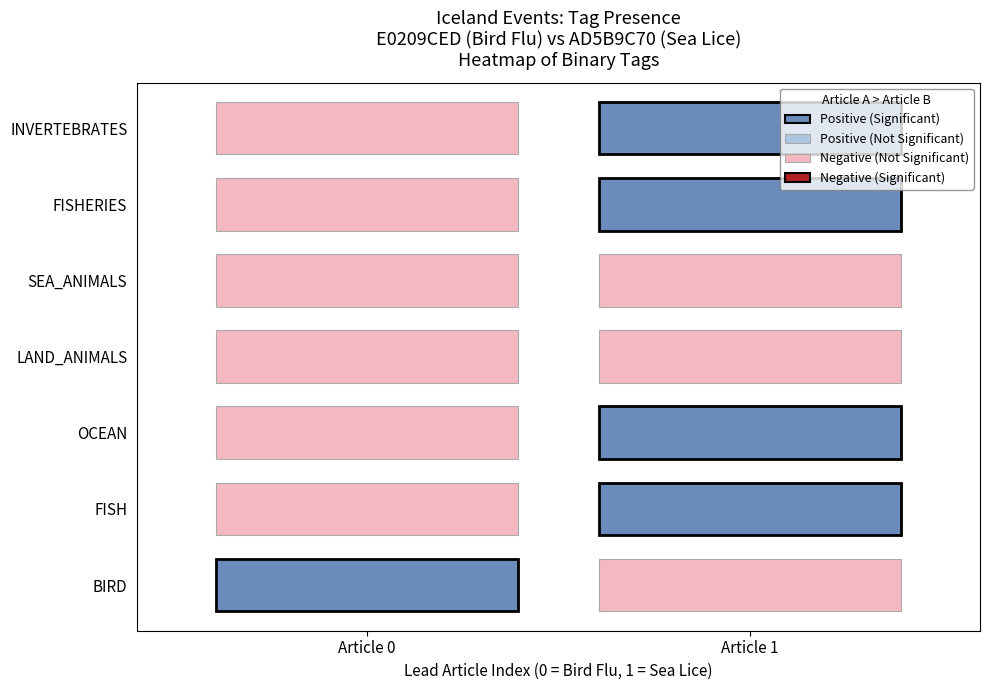

How many data points in OCEAN are less than 1?

1